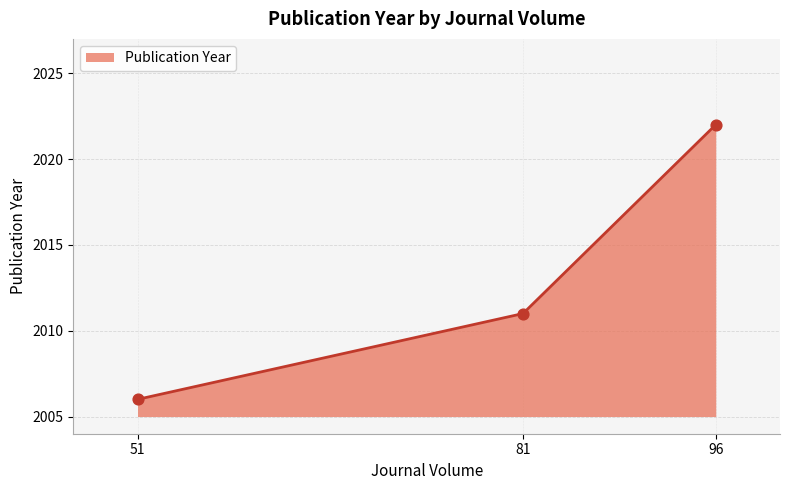

Which has a higher value, 81 or 51?

81